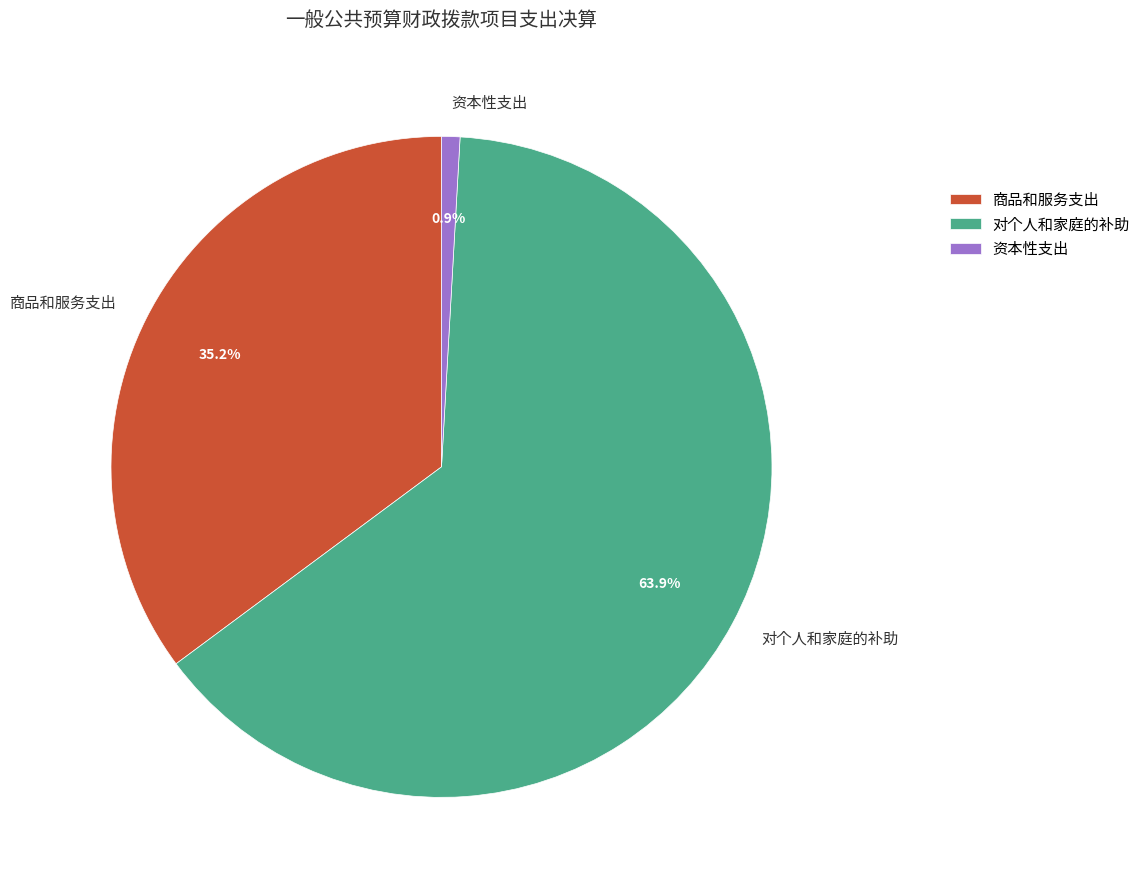

How much of the chart is everything except 资本性支出?

99.1%